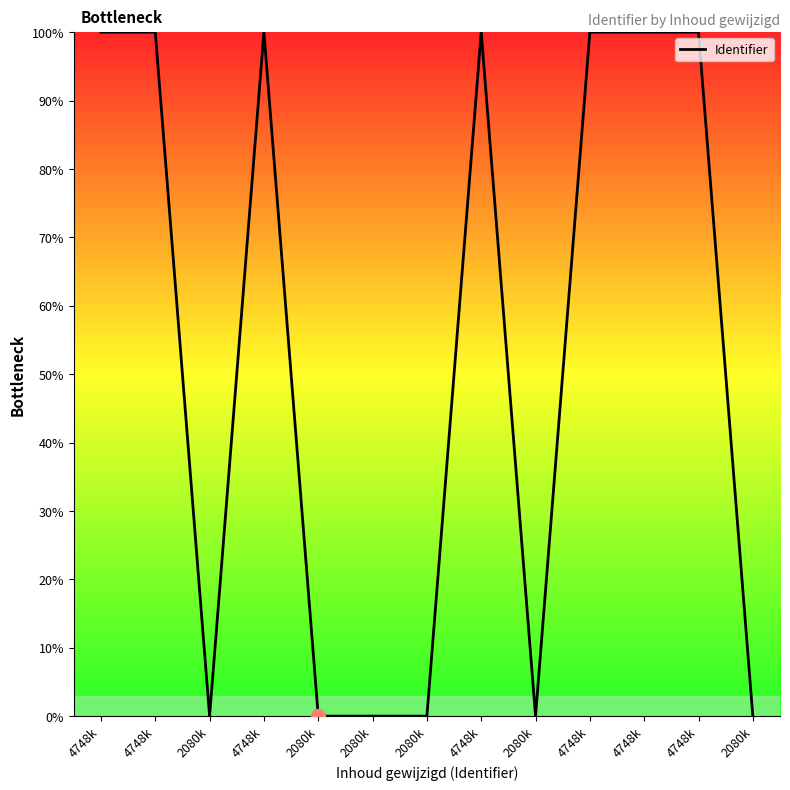

What is the label of the 7th point from the right?

2080k